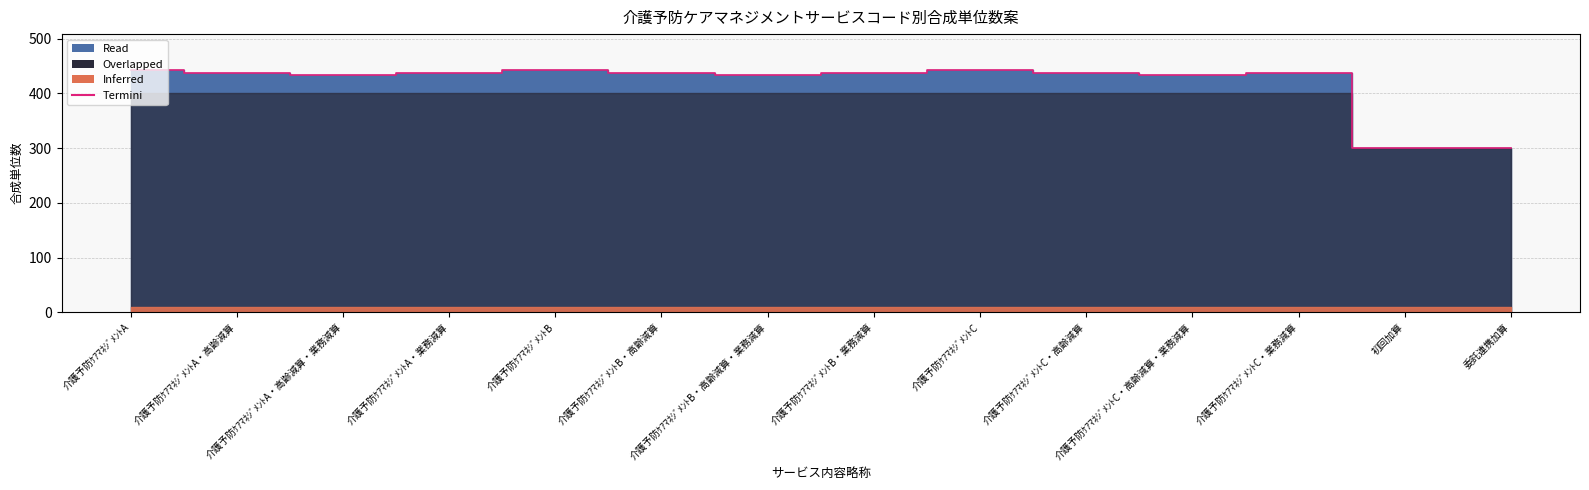

At which category does the chart reach its peak across all series?

介護予防ｹｱﾏﾈｼﾞﾒﾝﾄA